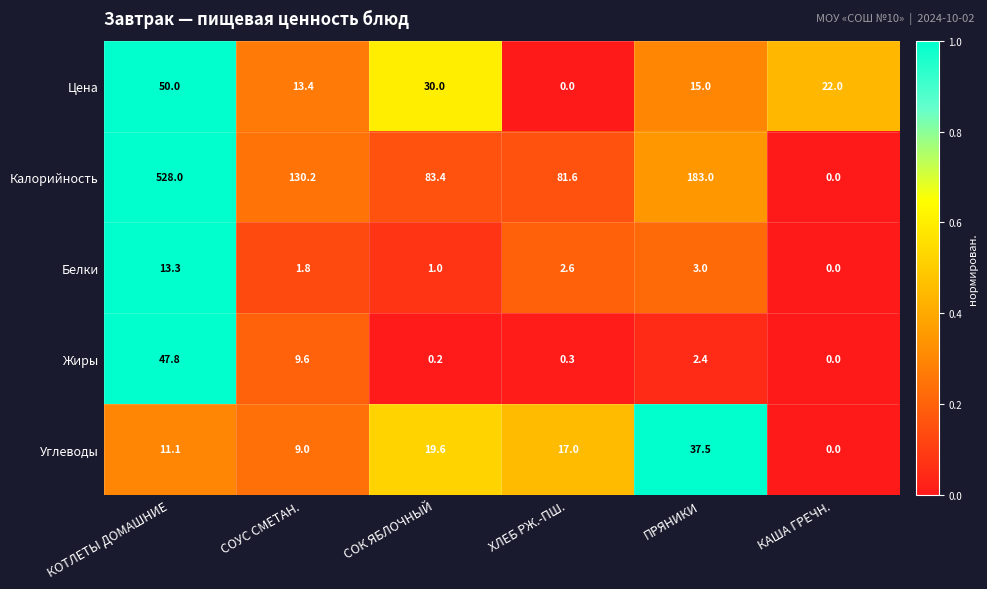

What is the difference between the maximum and minimum values in the Белки series?

13.3